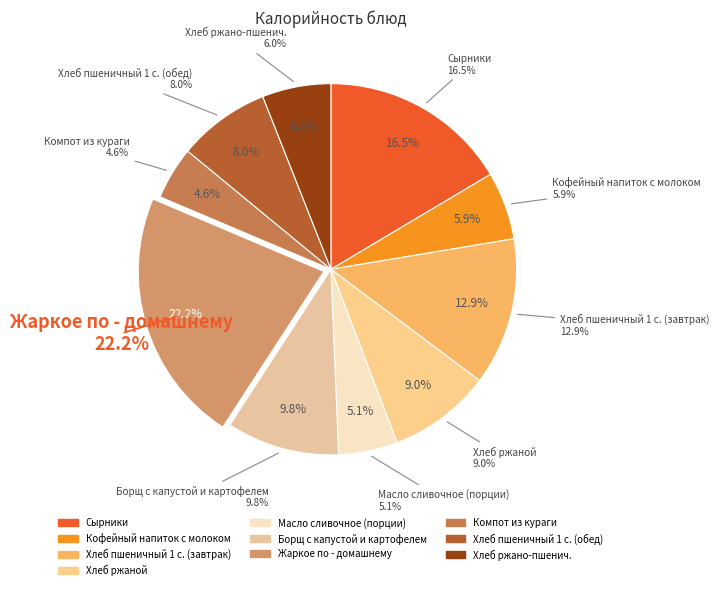

How many segments does this pie chart have?

10